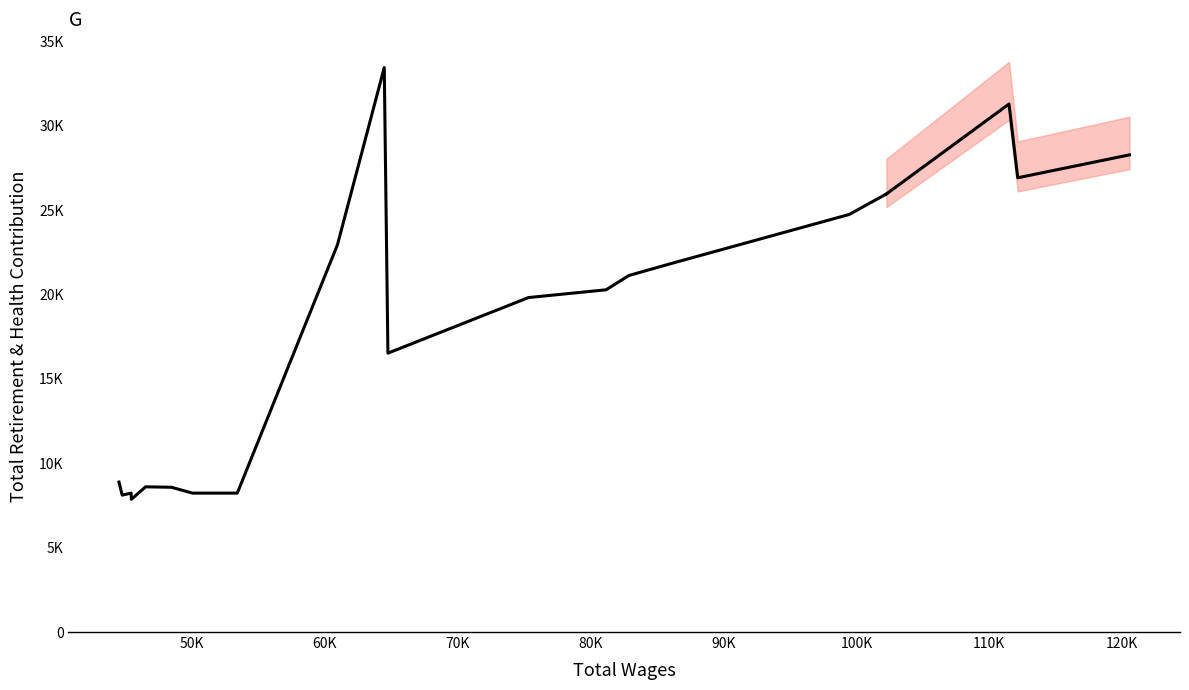

How many values are below 16527?

8